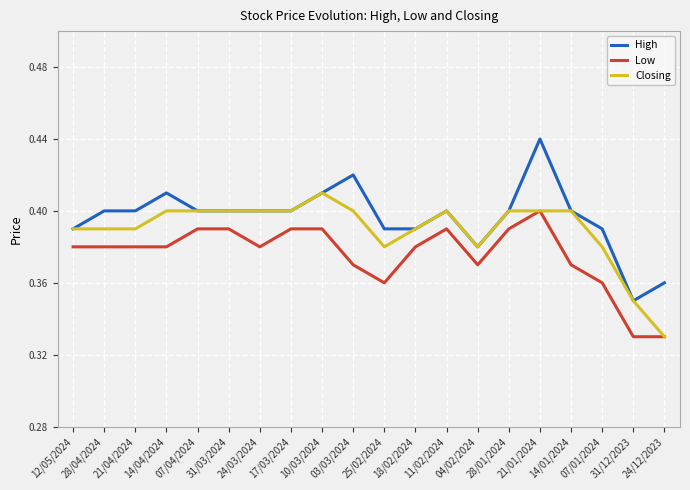

Is the value of Low at 31/03/2024 greater than the value of High at 14/01/2024?

No